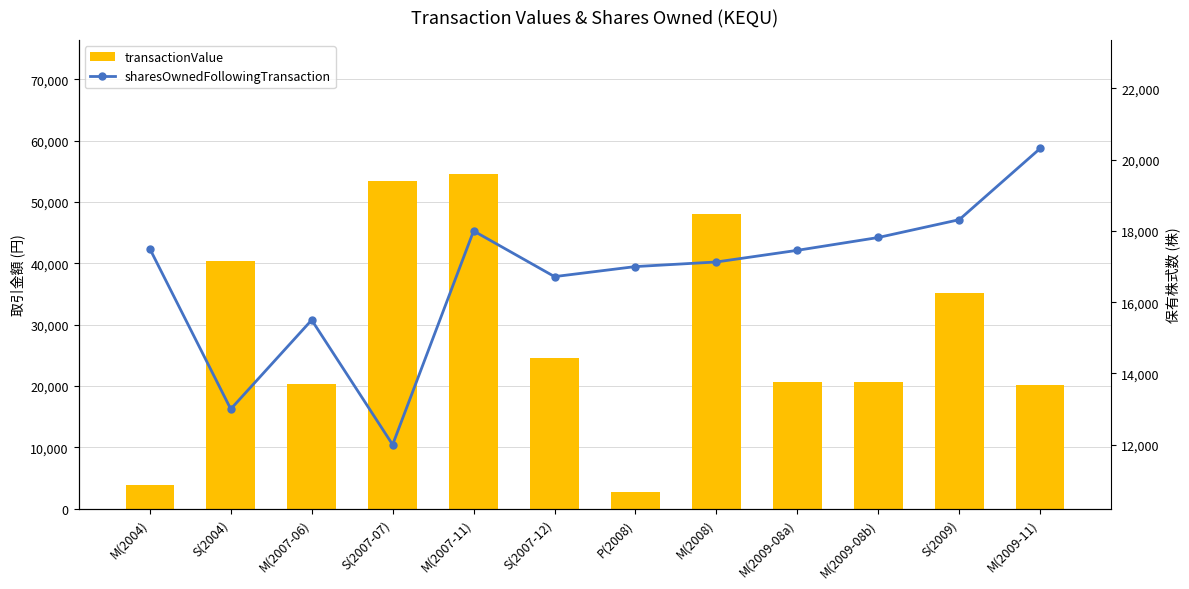

What is the total value across all series at S(2007-12)?

41320